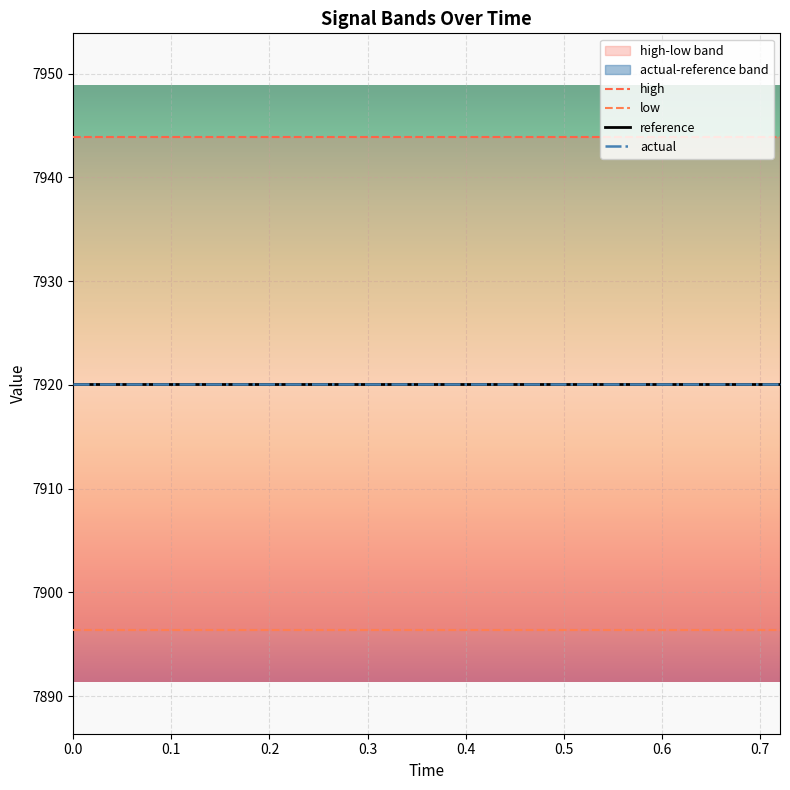

True or false: reference has more than 1 points higher than both neighbors.

False